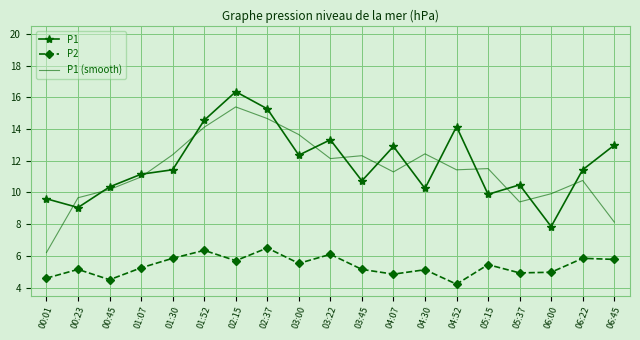

What is the average value of the P2 series?

5.4